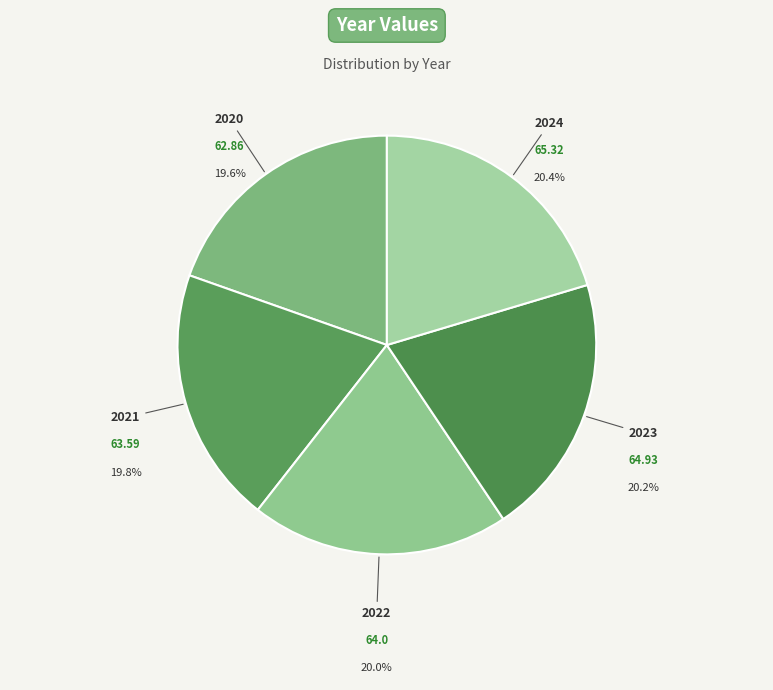

Is the sum of 2024 and 2020 greater than half?

No